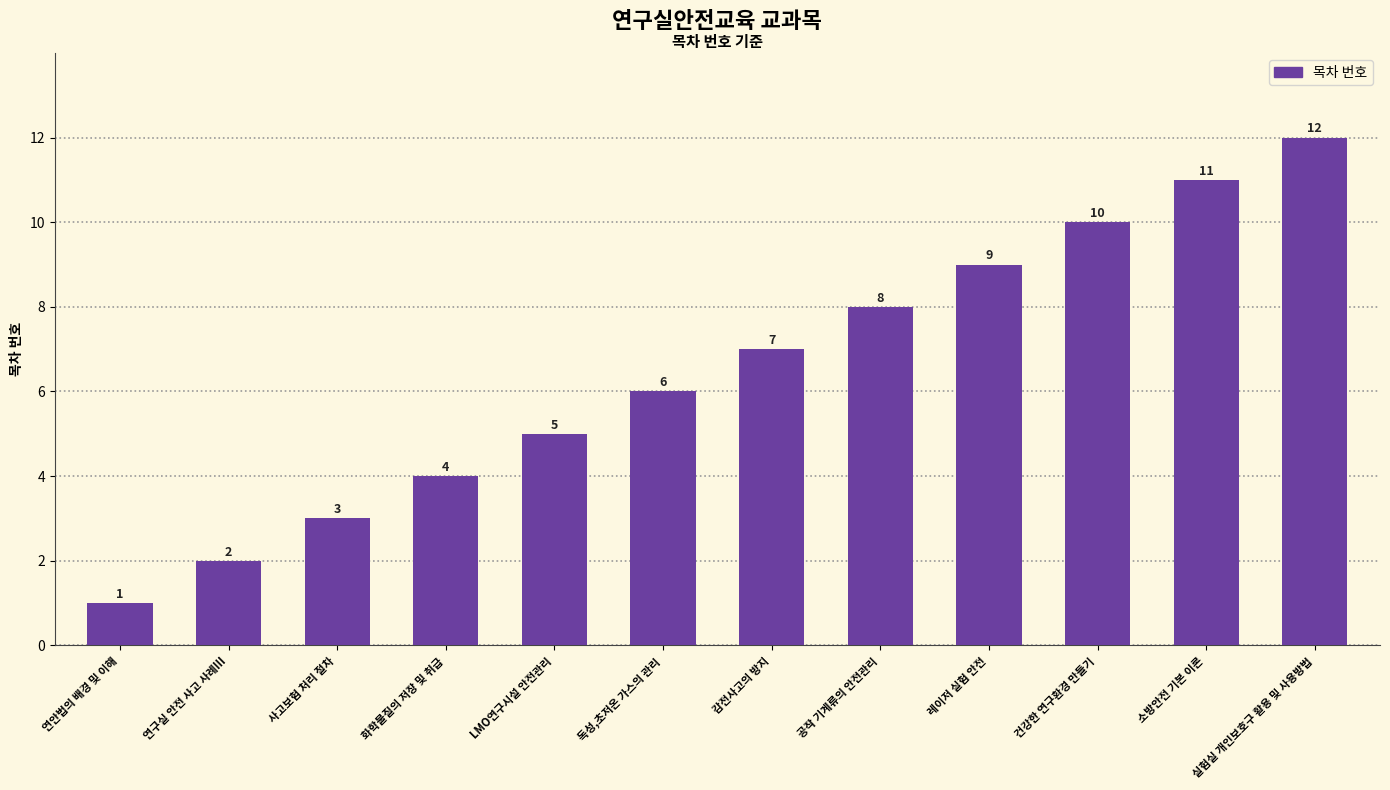

Reading left to right, what are all the values shown in this chart?

연안법의 배경 및 이해=1	연구실 안전 사고 사례Ⅲ=2	사고보험 처리 절차=3	화학물질의 저장 및 취급=4	LMO연구시설 안전관리=5	독성,초저온 가스의 관리=6	감전사고의 방지=7	공작 기계류의 안전관리=8	레이저 실험 안전=9	건강한 연구환경 만들기=10	소방안전 기본 이론=11	실험실 개인보호구 활용 및 사용방법=12